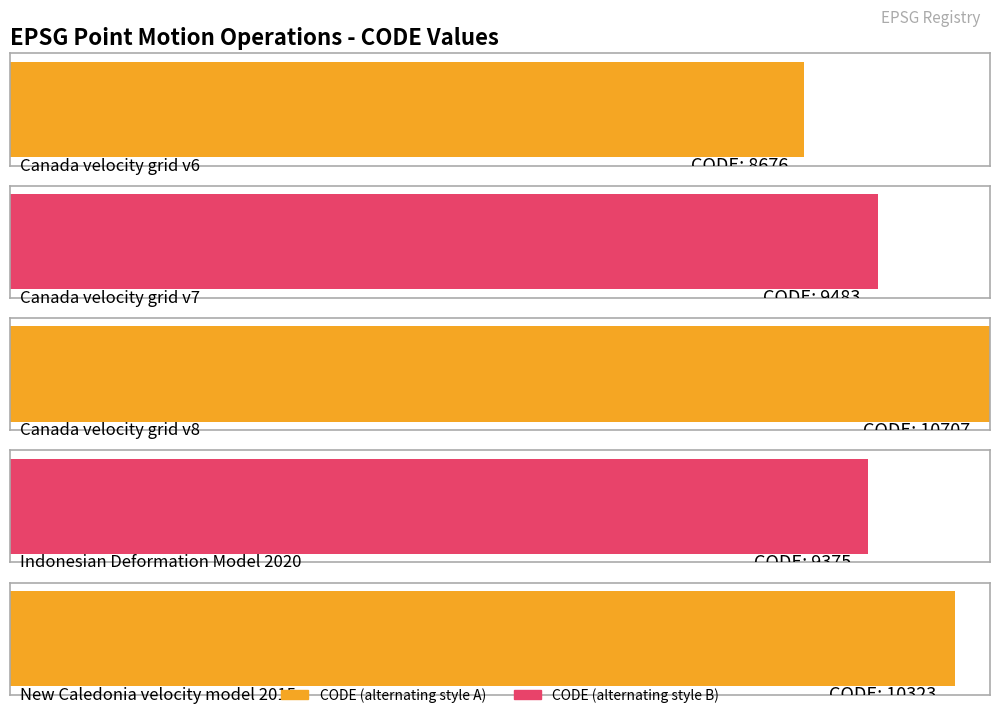

Does the chart contain any negative values?

No